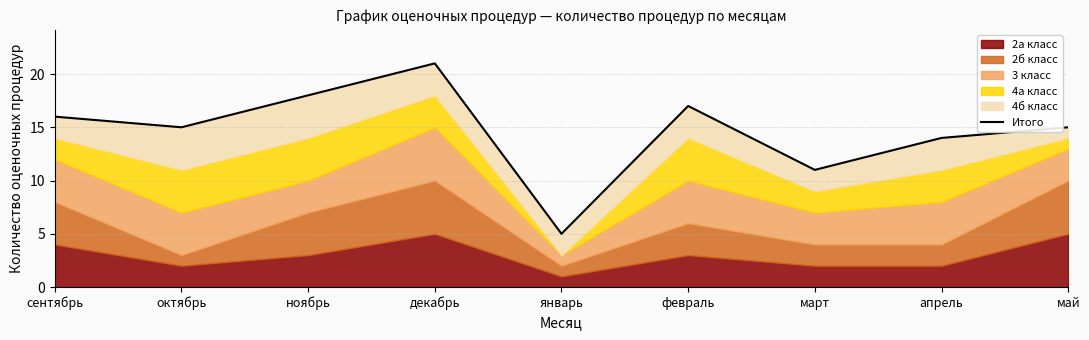

The chart shows a value of 19 at март. True or false?

False